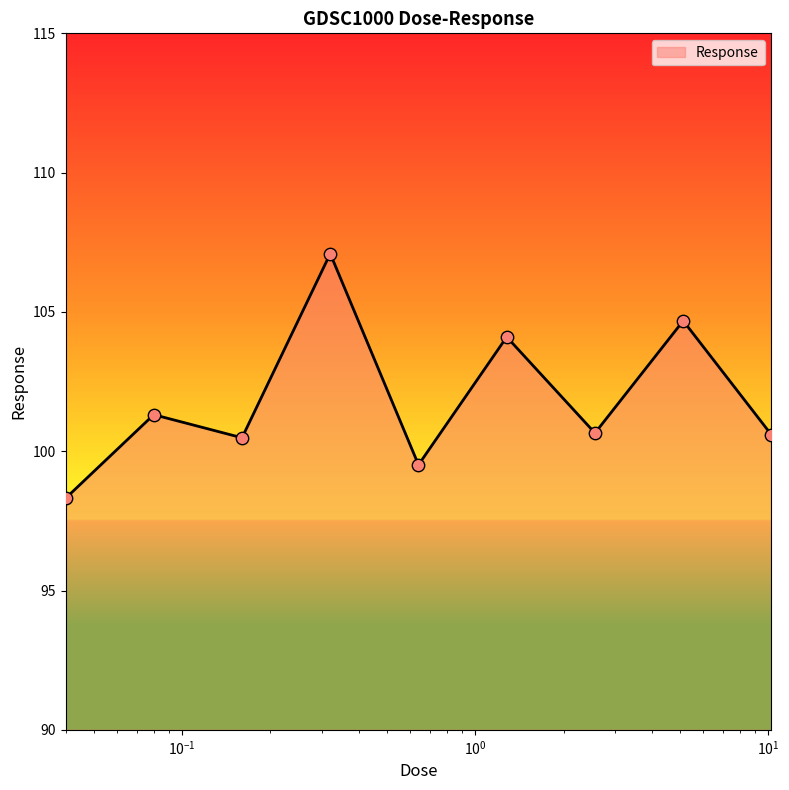

What is the difference between the maximum and minimum values?

8.8